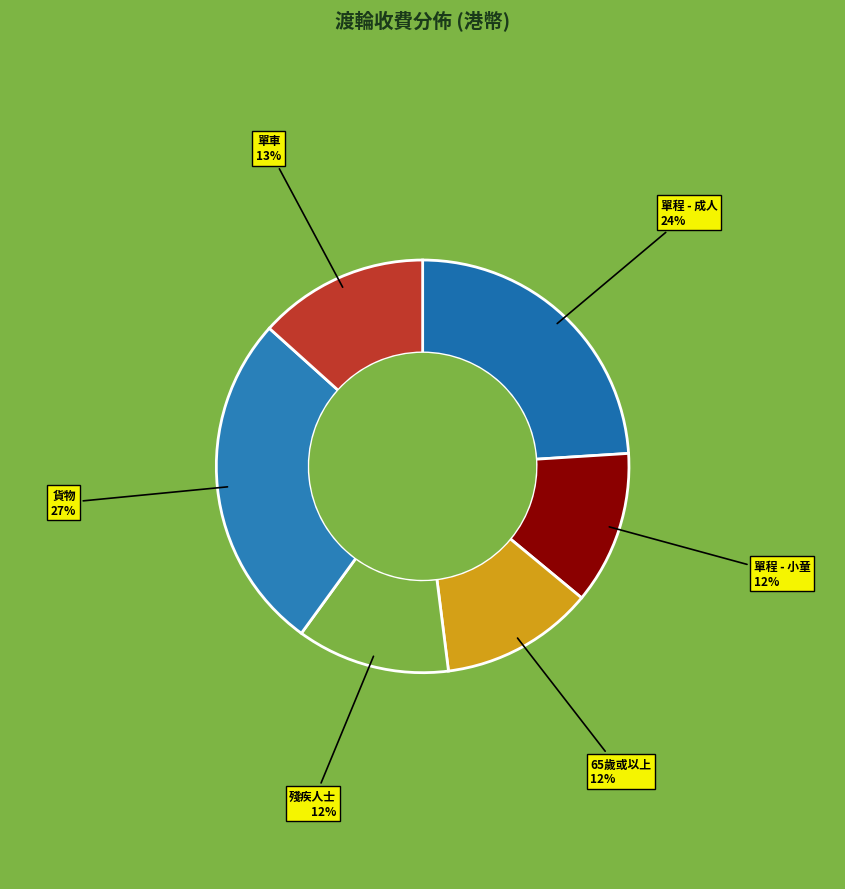

Is there any slice that represents more than half of the pie?

No